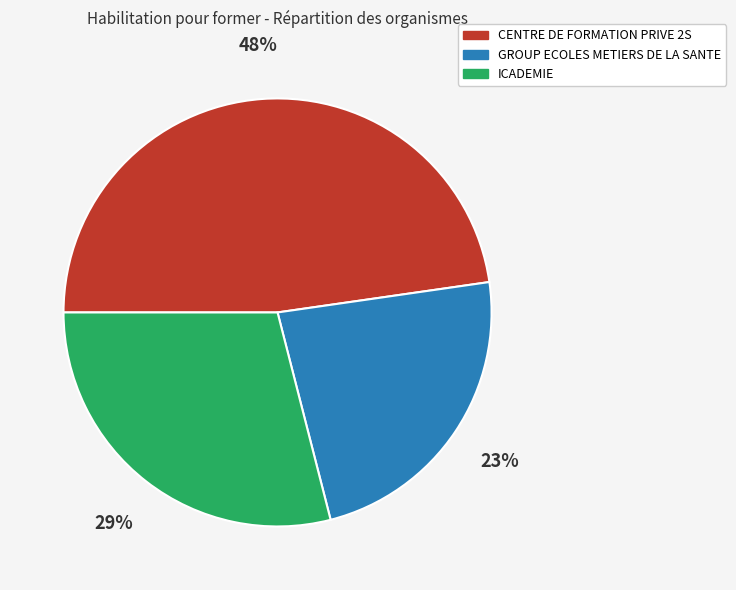

Between CENTRE DE FORMATION PRIVE 2S and ICADEMIE, which is larger?

CENTRE DE FORMATION PRIVE 2S